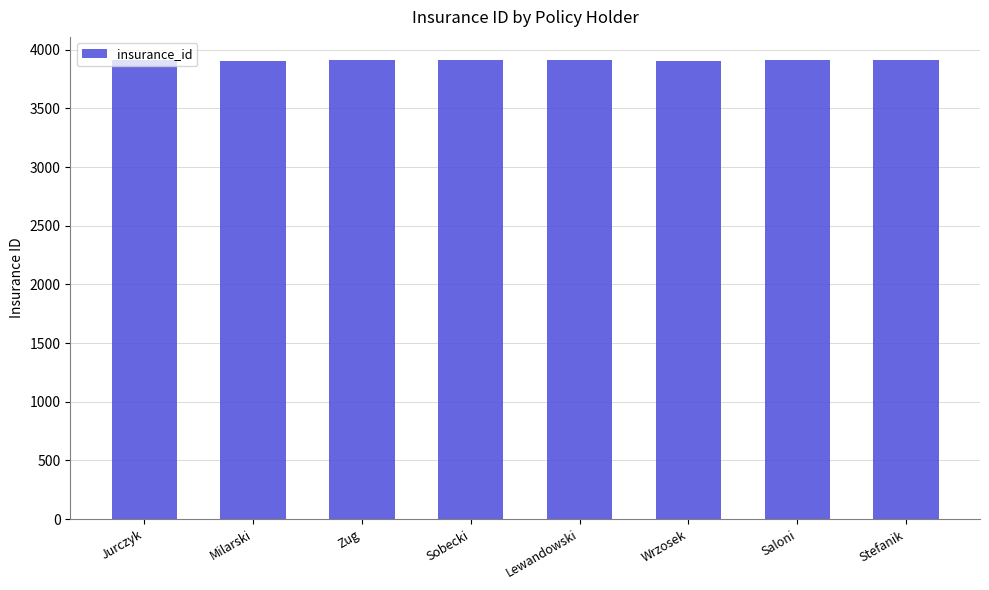

What value does the data have at Stefanik?

3913